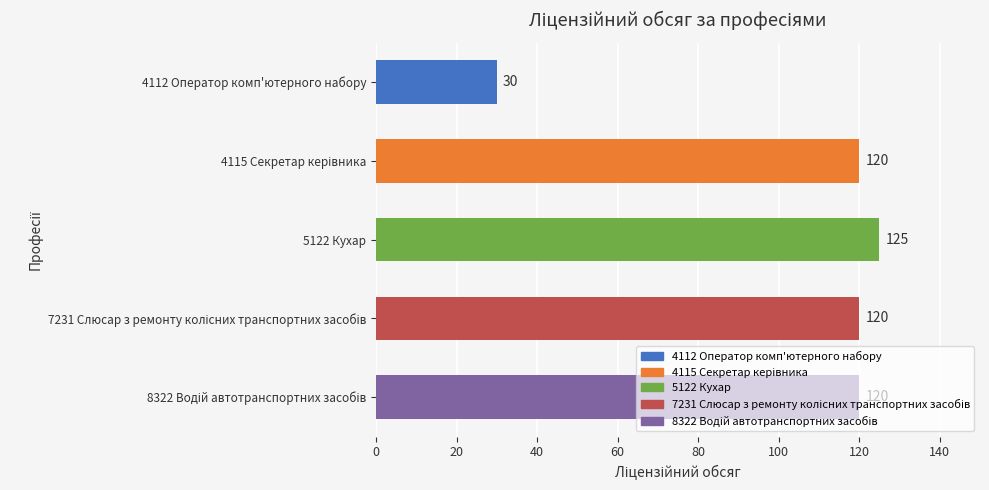

True or false: the data shows 185 at 5122 Кухар.

False